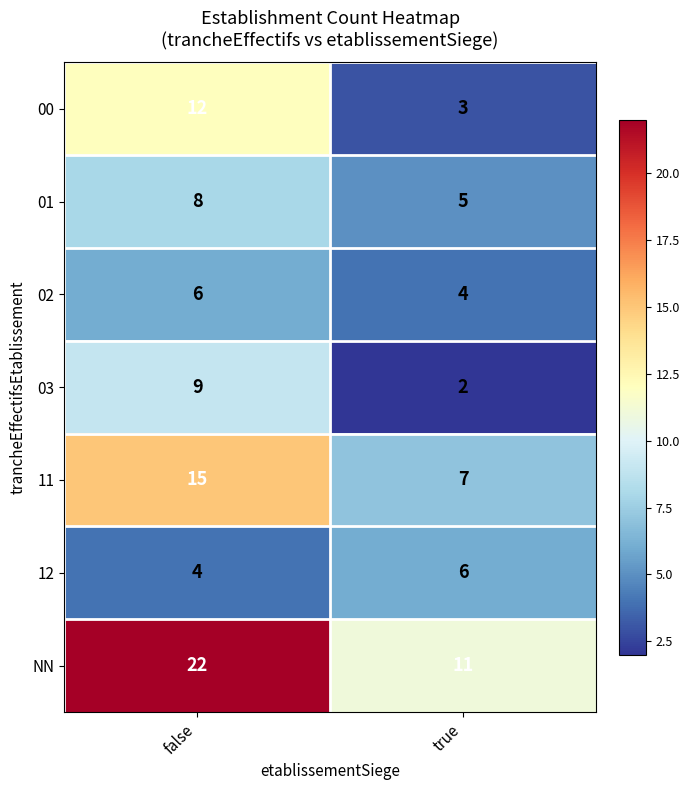

Reading left to right, list all the values displayed in this chart.

00: 12	3
01: 8	5
02: 6	4
03: 9	2
11: 15	7
12: 4	6
NN: 22	11